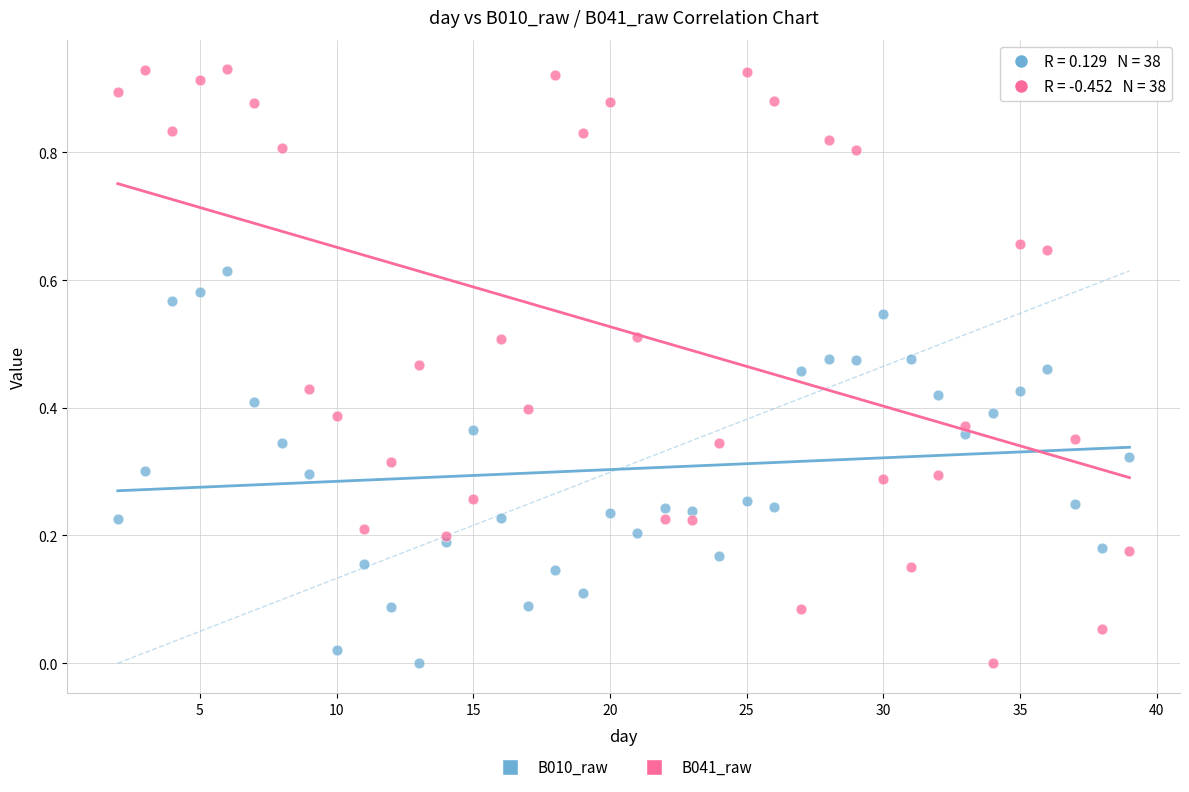

Which series has the widest spread of Y values?

B041_raw